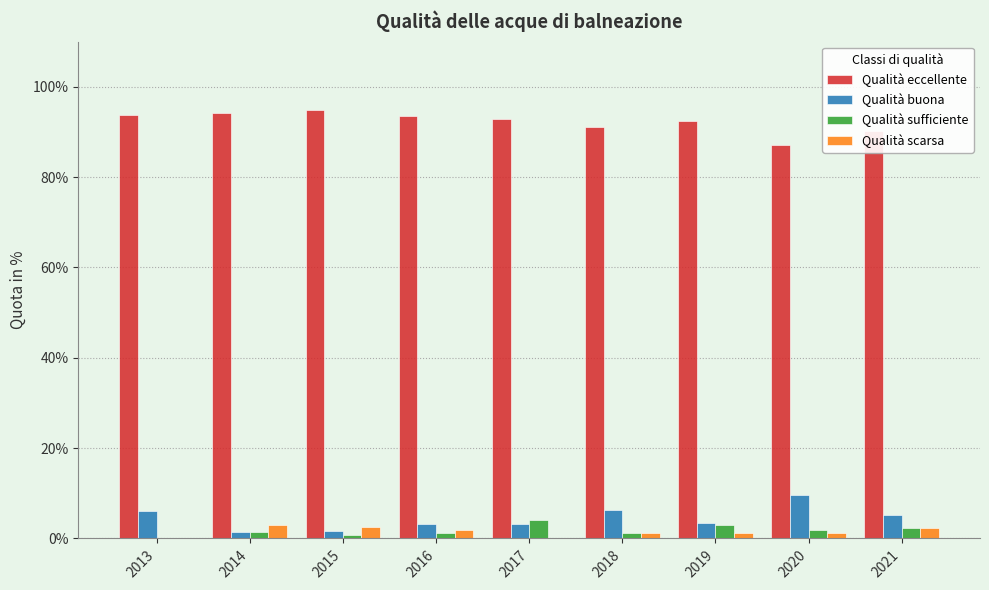

What is the total value across all series at 2013?

100.0